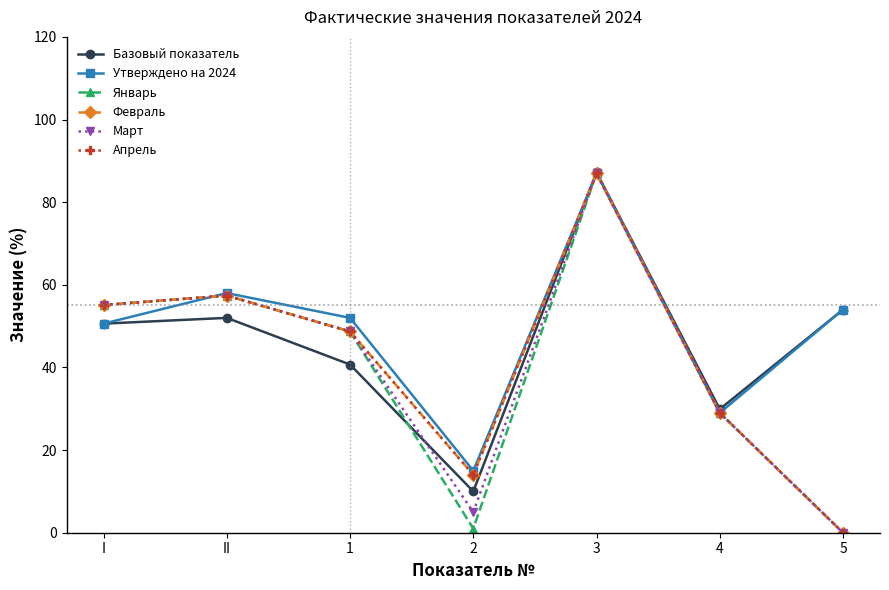

Is this an area chart (filled region under the line)?

No